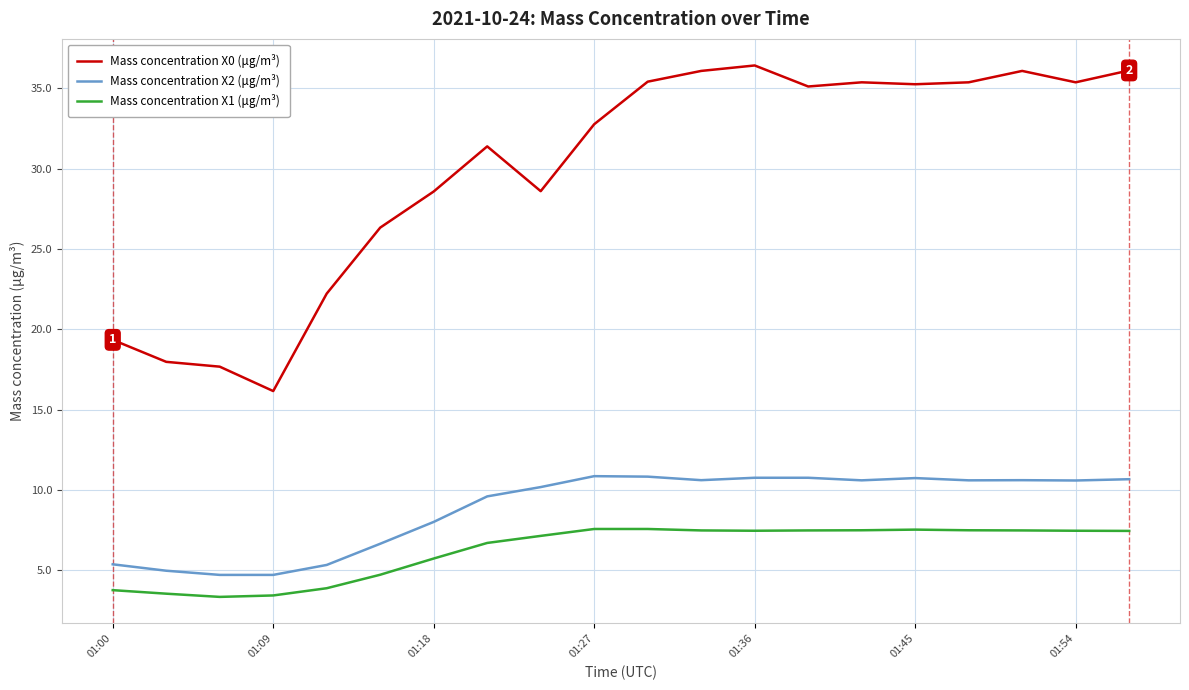

Which series has the largest range (max minus min)?

Mass concentration X0 (μg/m³)